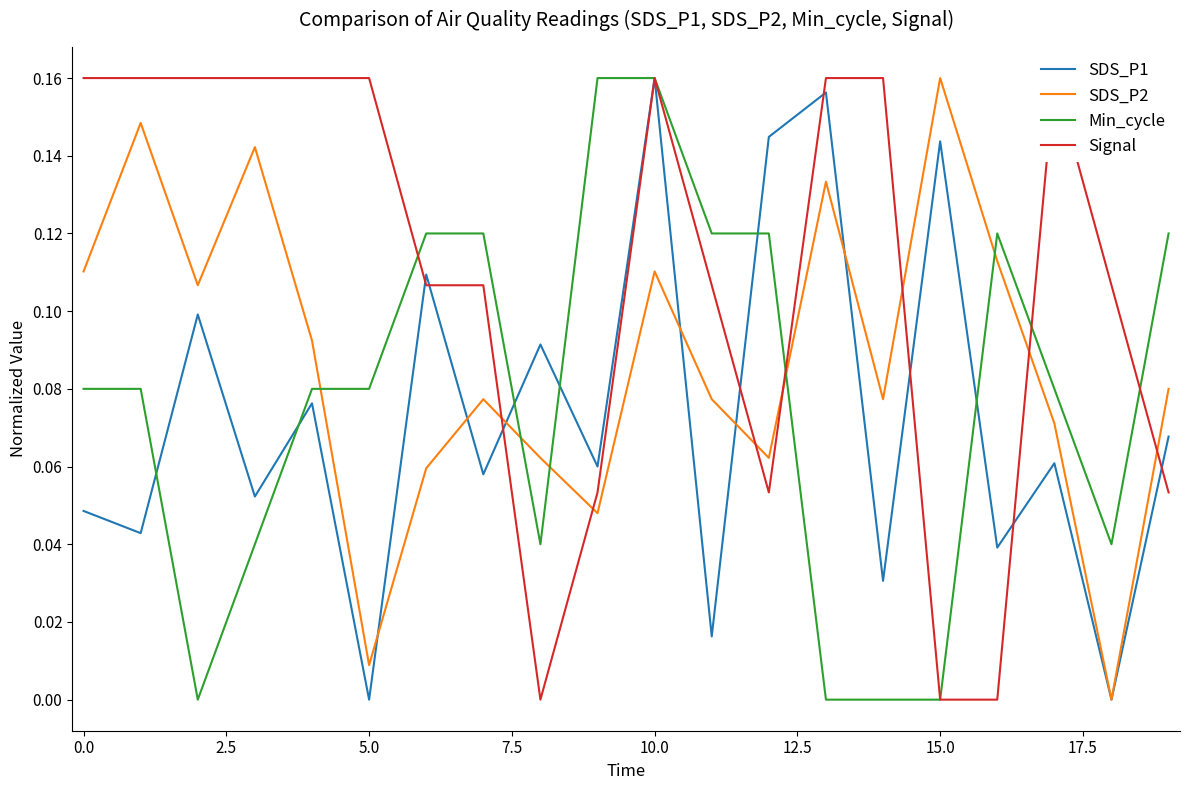

True or false: SDS_P2 has a value of 0.1 at 0.0.

True